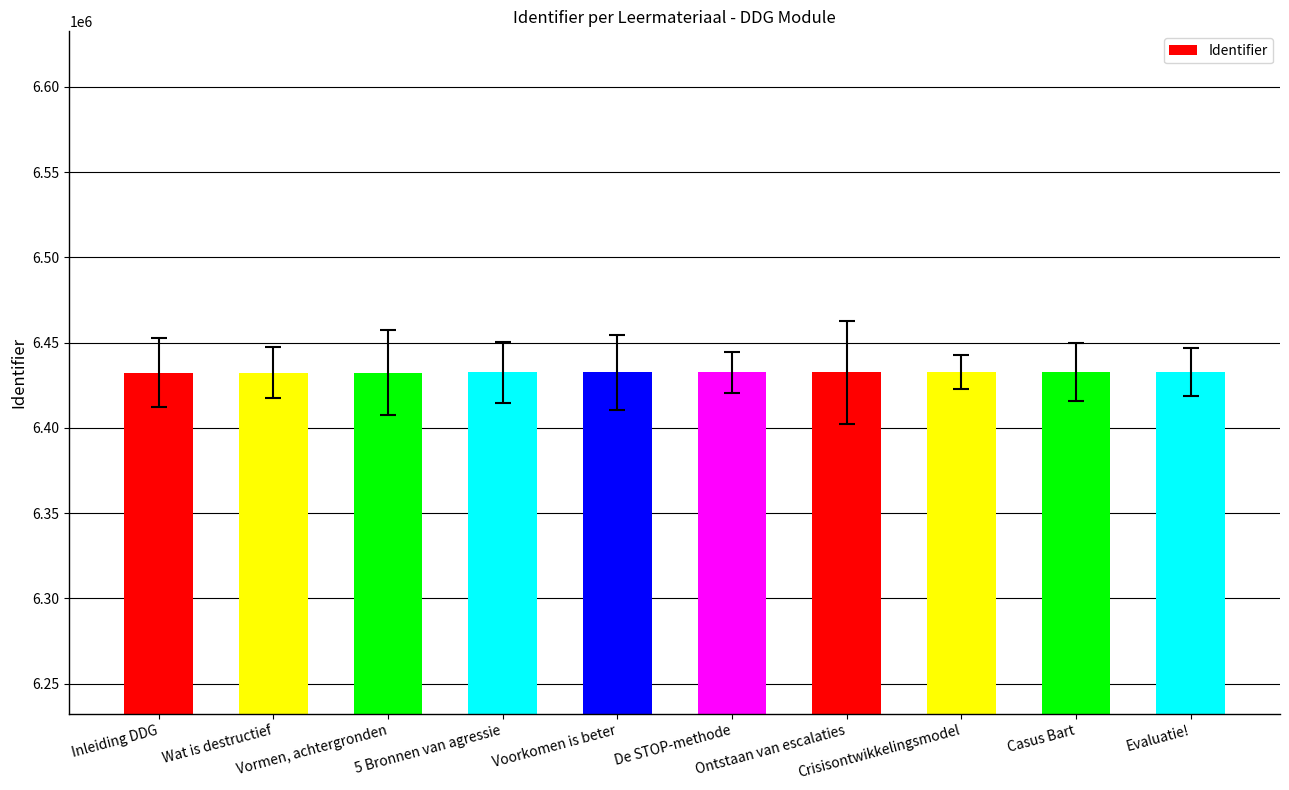

What is the sum of all values?

64325564